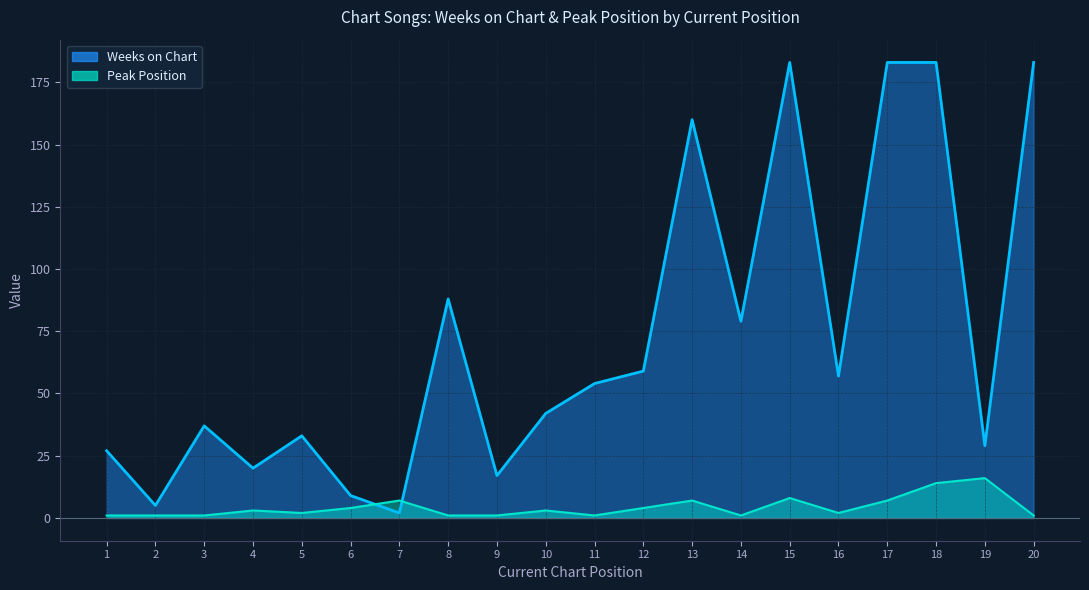

True or false: Peak Position has a value of 1 at 11.

True